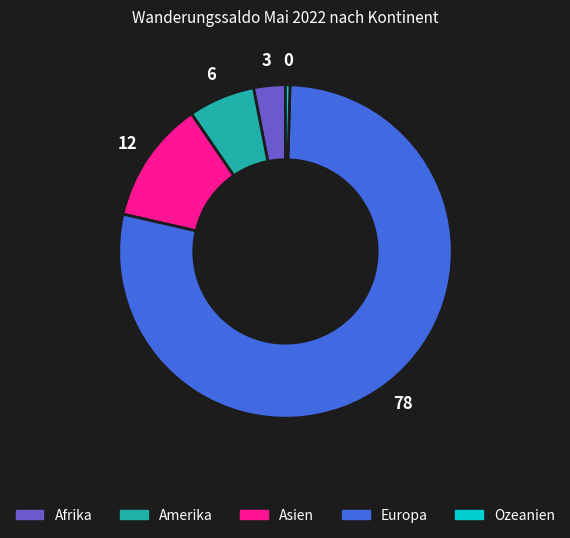

Does Asien represent more than half of the total?

No